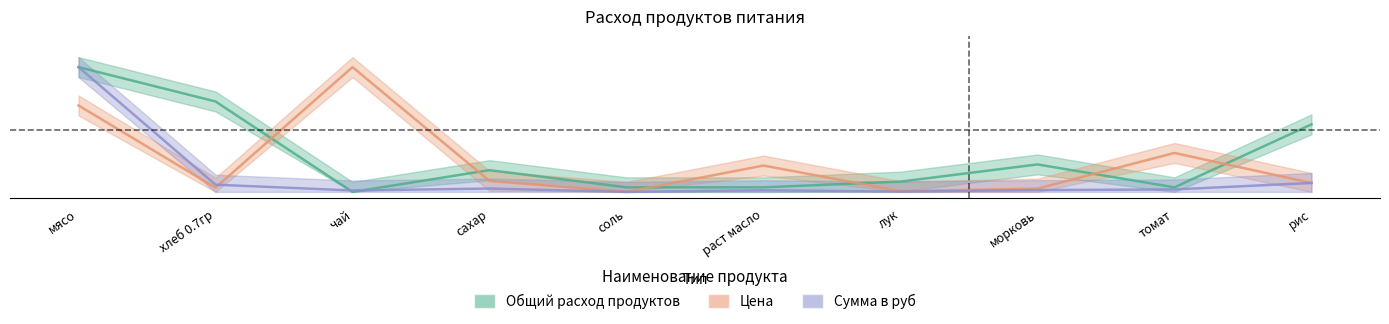

Is it true that Общий расход продуктов equals 0.7 at хлеб 0.7гр?

True